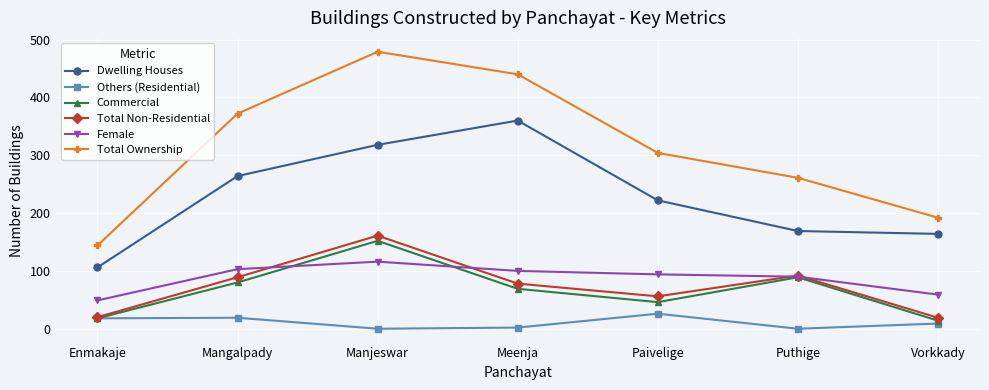

Which label corresponds to the largest value in the chart?

Manjeswar